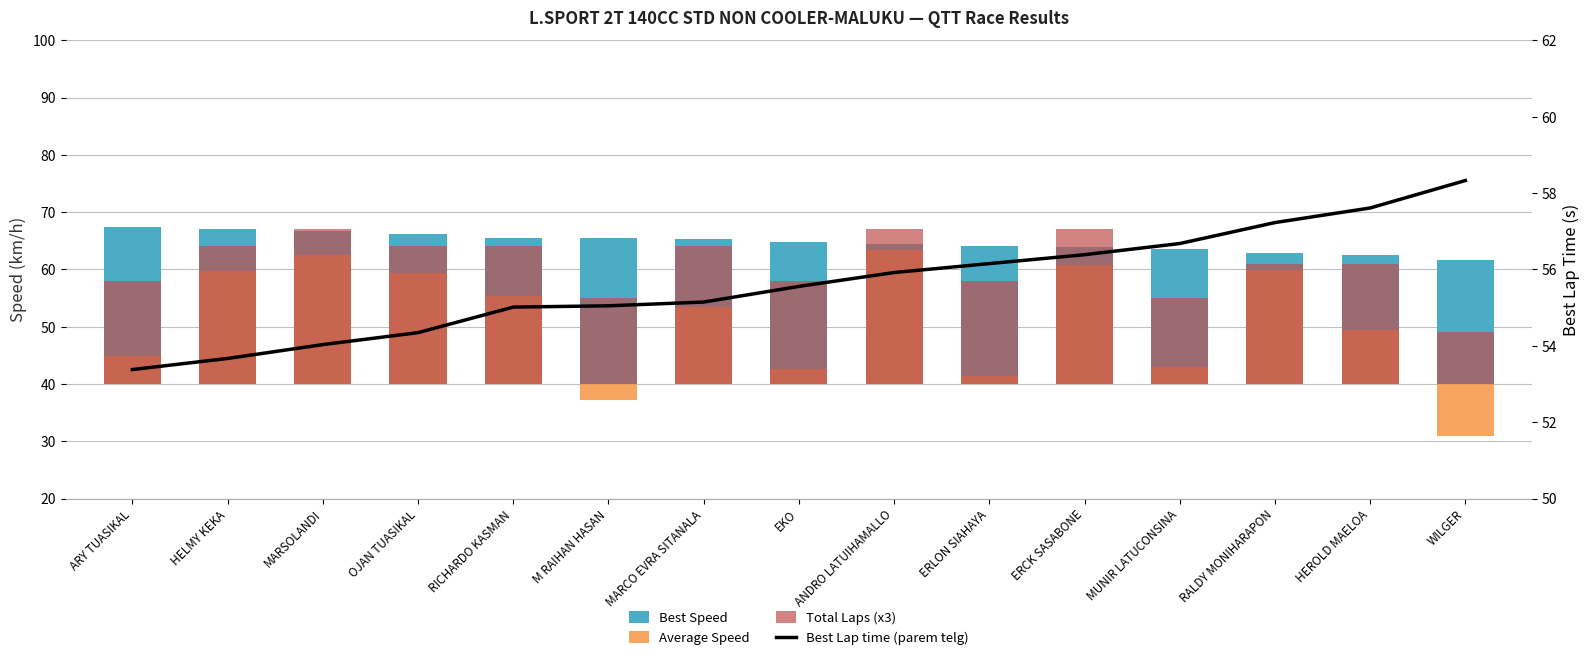

Are the bars horizontal?

No